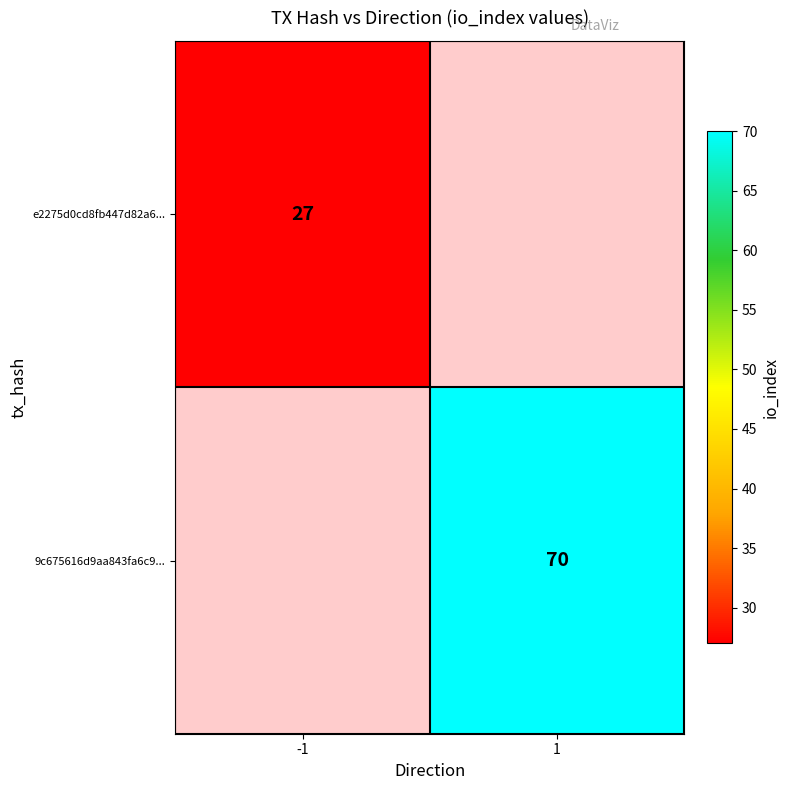

Count the number of categories in the chart.

2